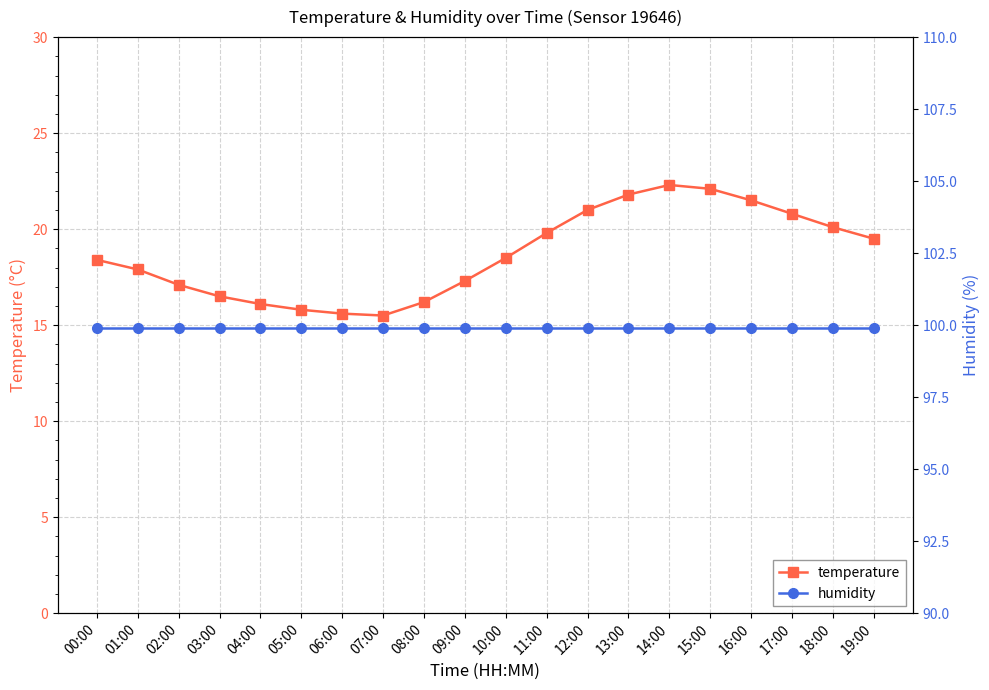

True or false: humidity and temperature intersect in this chart.

False